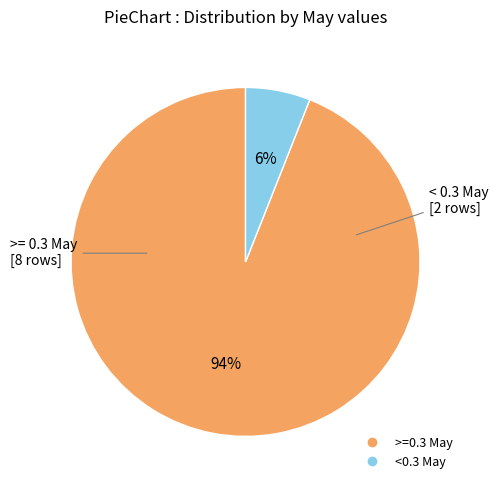

How many segments does this pie chart have?

2